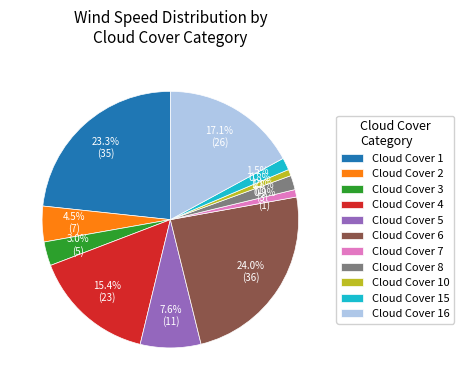

Which category has the biggest portion of the pie?

Cloud Cover 6